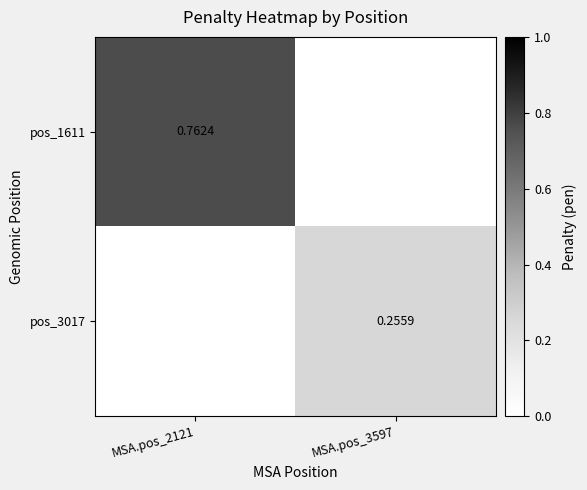

Is the value of pos_3017 at MSA.pos_3597 greater than the value of pos_1611 at MSA.pos_2121?

No